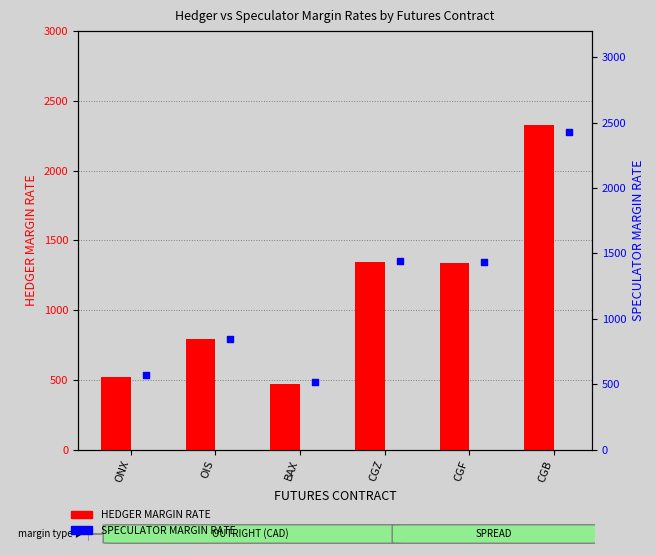

Which series has the largest Y range (max minus min)?

SPECULATOR MARGIN RATE